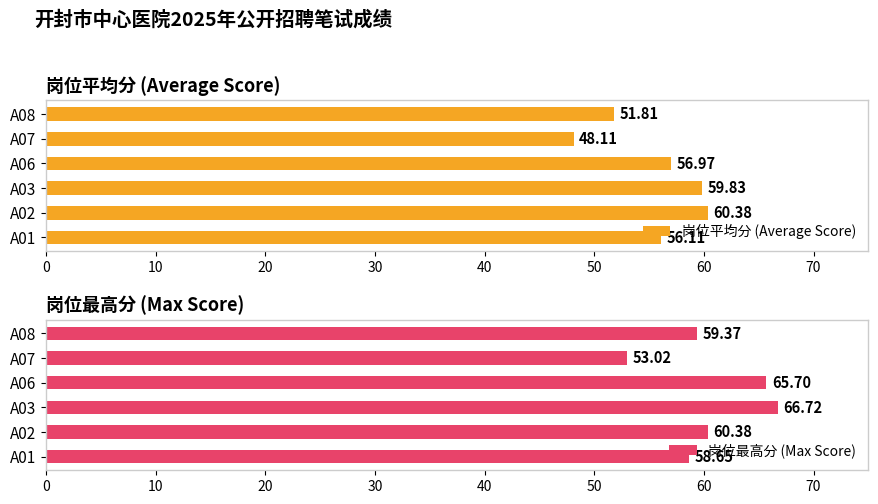

The value of 岗位最高分 (Max Score) at A01 is 58.6. True or false?

True